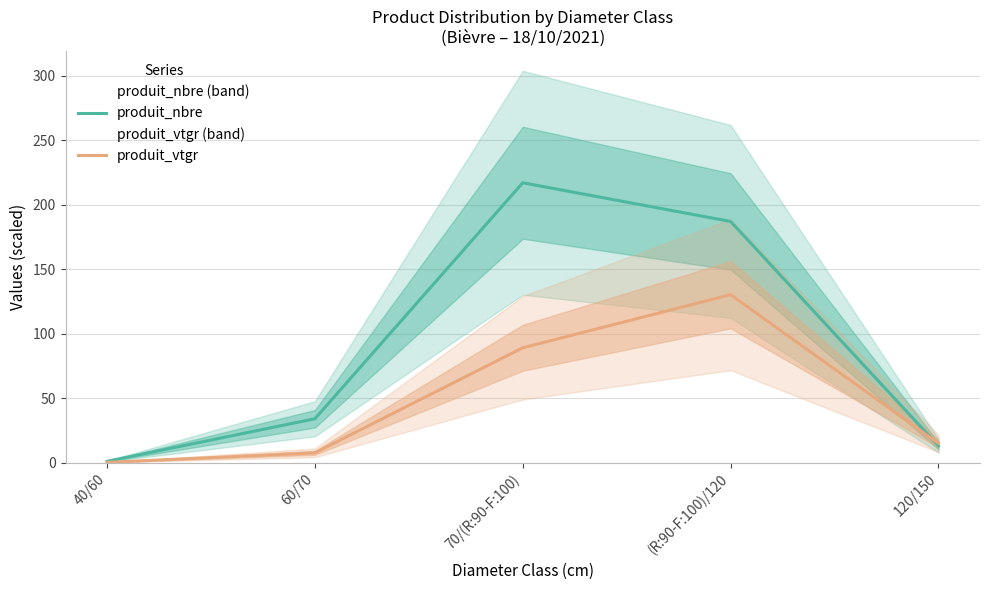

Where does the produit_nbre series first go above 34?

70/(R:90-F:100)